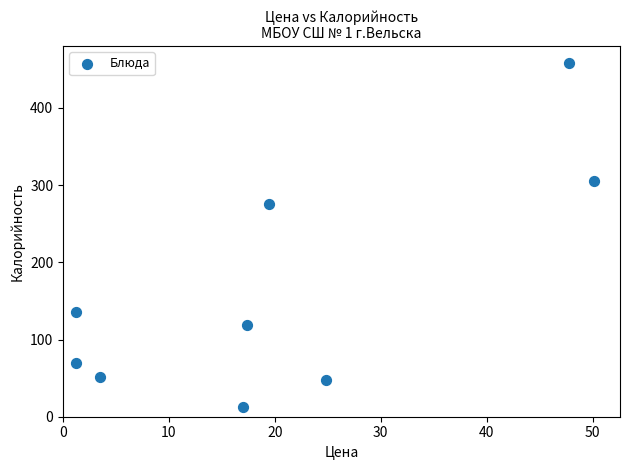

What is the average Y value?

163.7